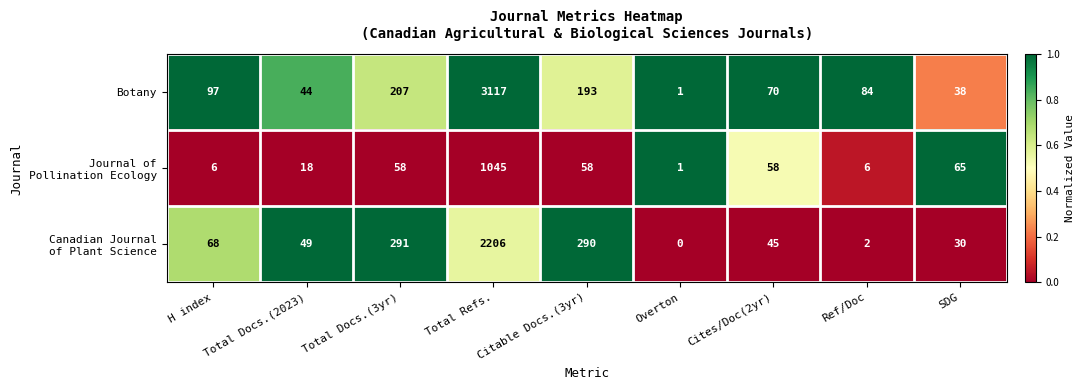

What is the average value of the Botany series?

428